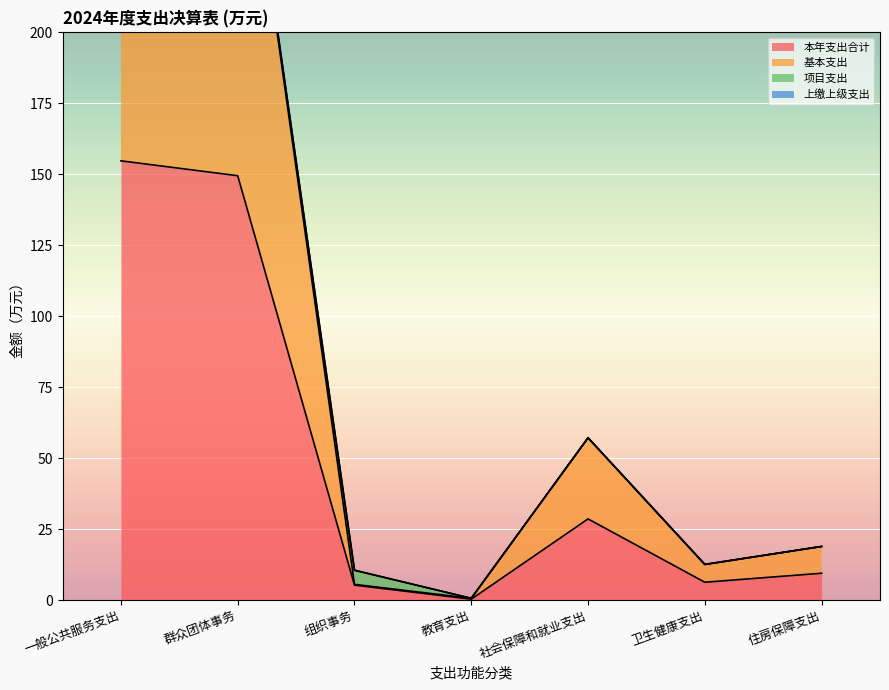

What is the difference between the 本年支出合计 values at 社会保障和就业支出 and 卫生健康支出?

22.3